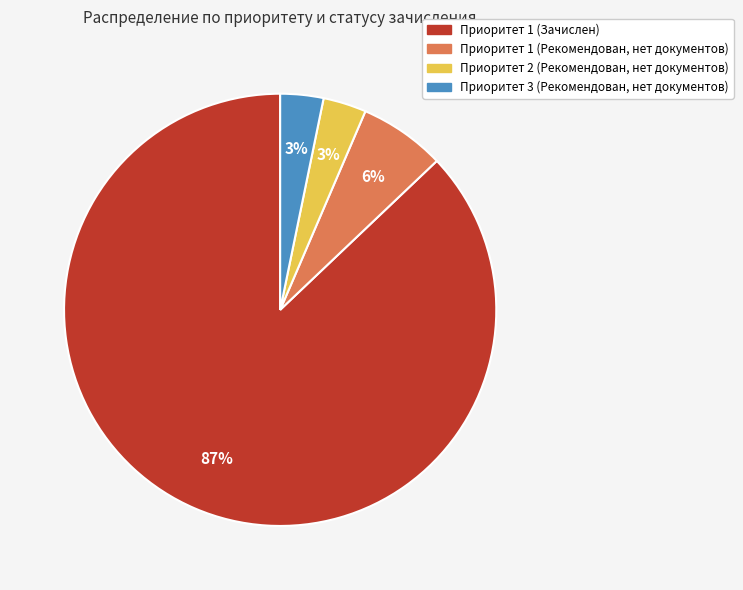

Is it true that Приоритет 3 (Рекомендован, нет документов) is 10% of the pie?

False